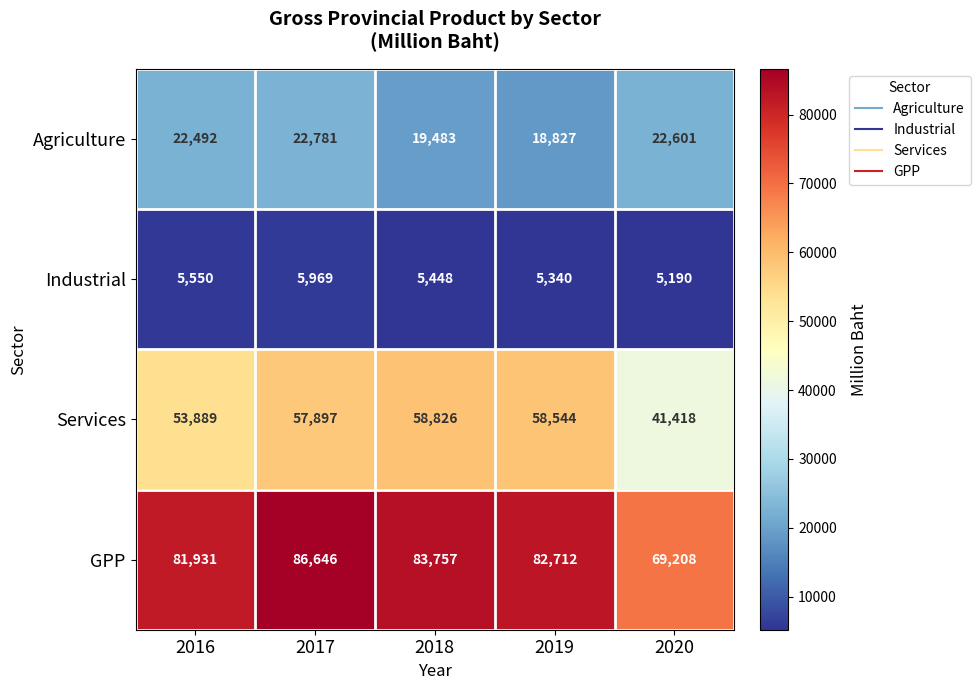

How many data points does each series have?

5